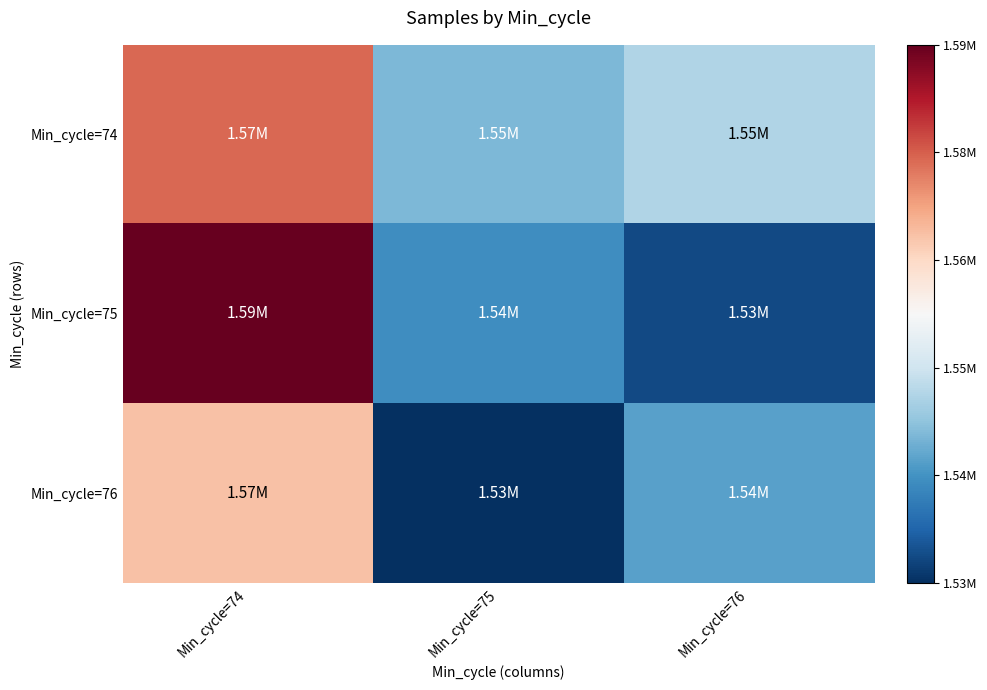

Which series has the largest range (max minus min)?

Min_cycle=75